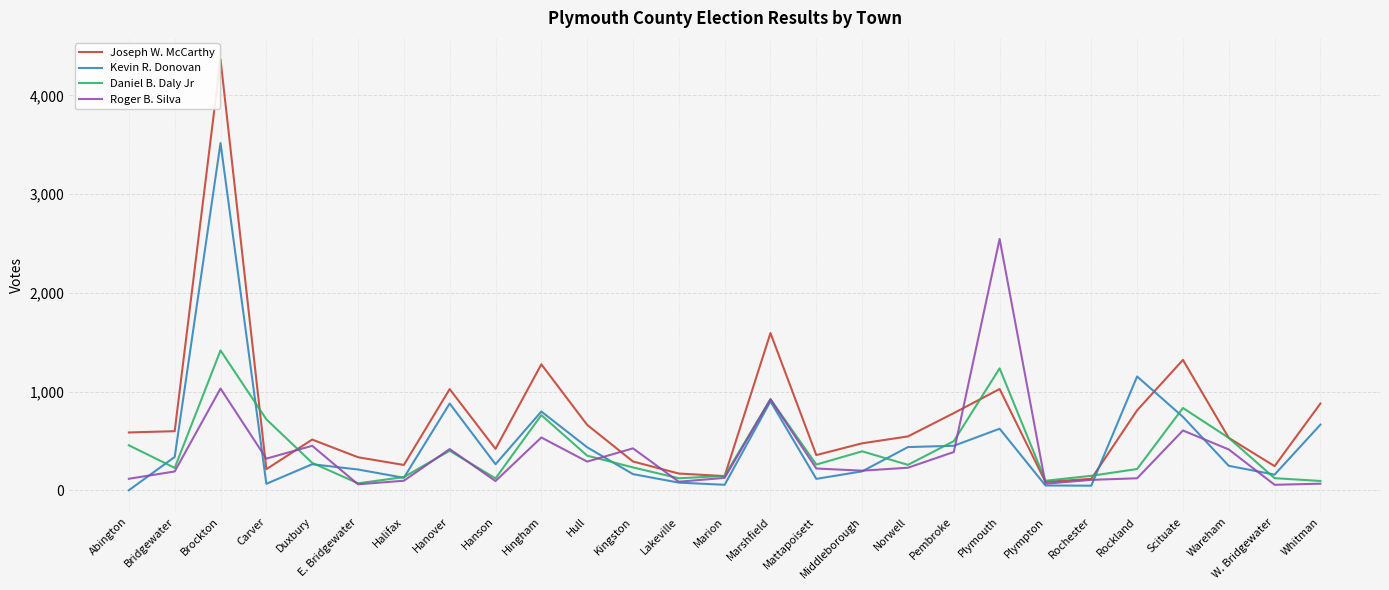

What is the approximate value of Daniel B. Daly Jr at Rockland?

216